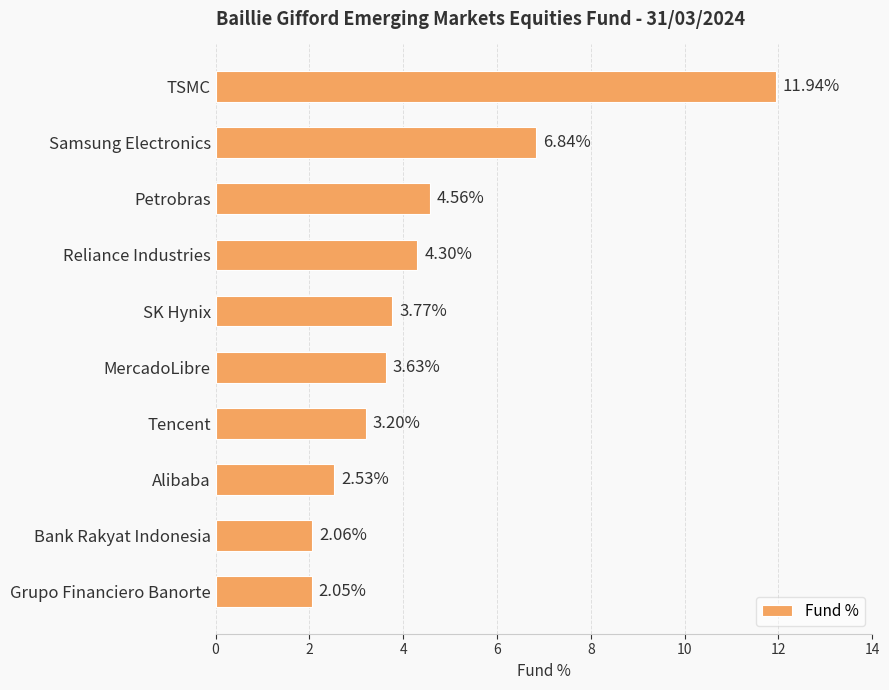

How many data points are less than 3?

3